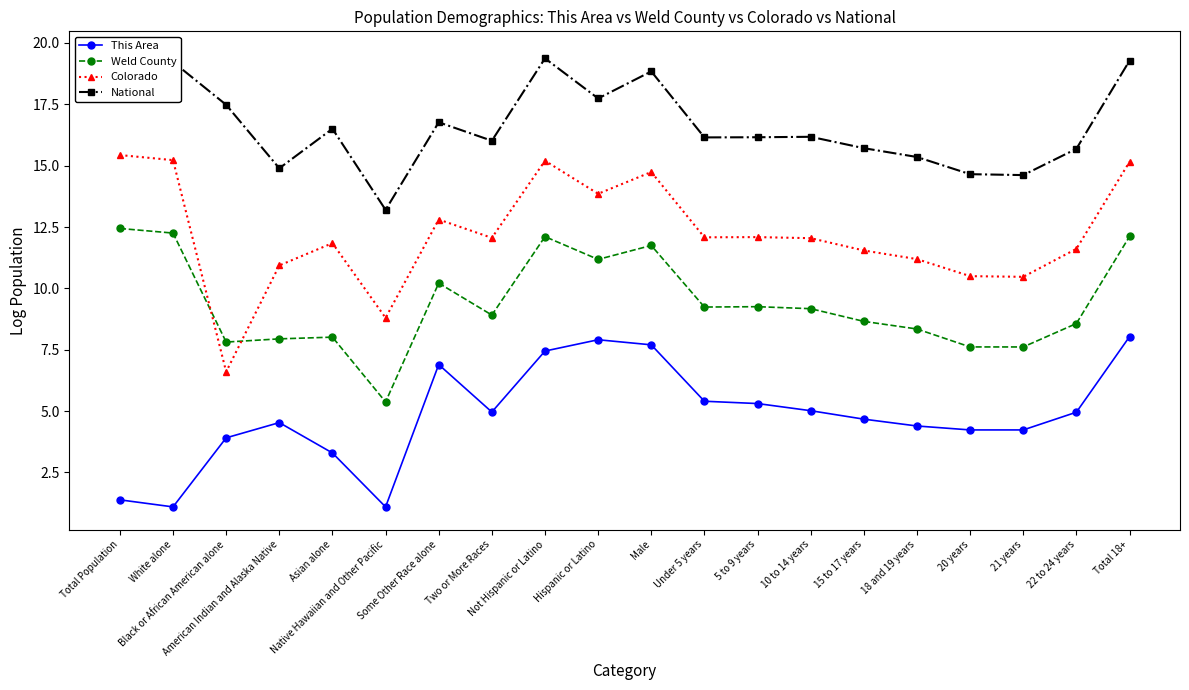

What are all the series names shown in the legend?

This Area, Weld County, Colorado, National